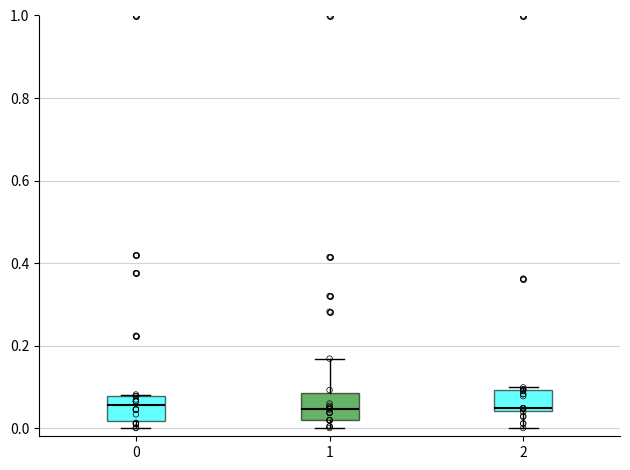

Where does the median line of the box at x = 1 sit on the y-axis? The values are not printed on the chart, so give them approximately, as read against the axis.

0.04